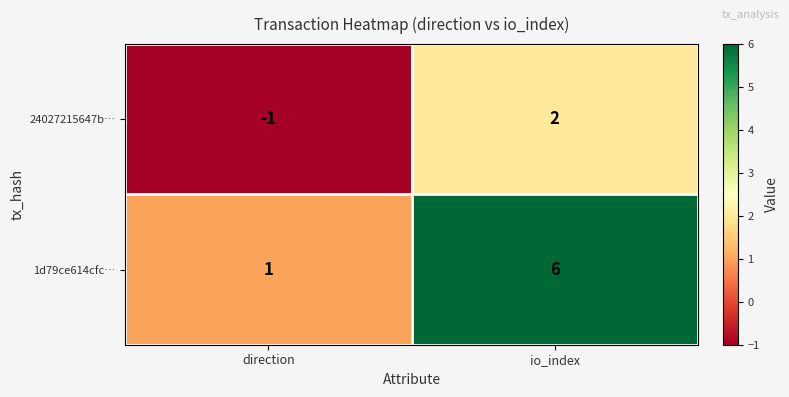

Which label corresponds to the smallest value in the chart?

direction